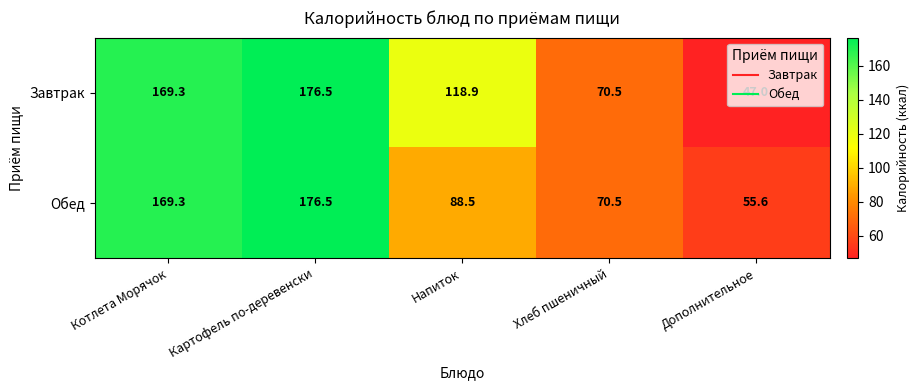

At which category is the sum across all series the highest?

Картофель по-деревенски